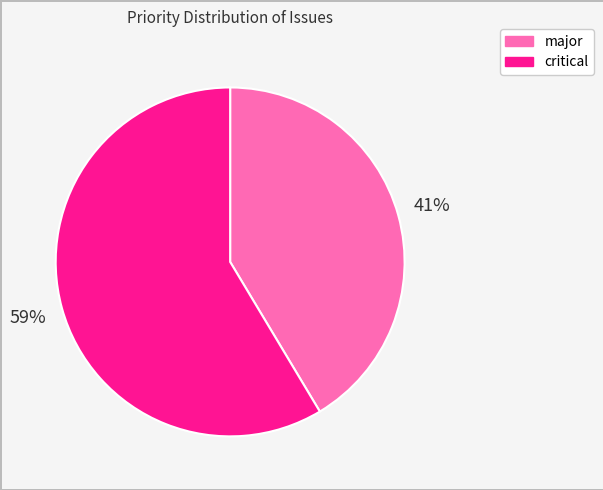

To the nearest percent, what is the average slice percentage?

50%